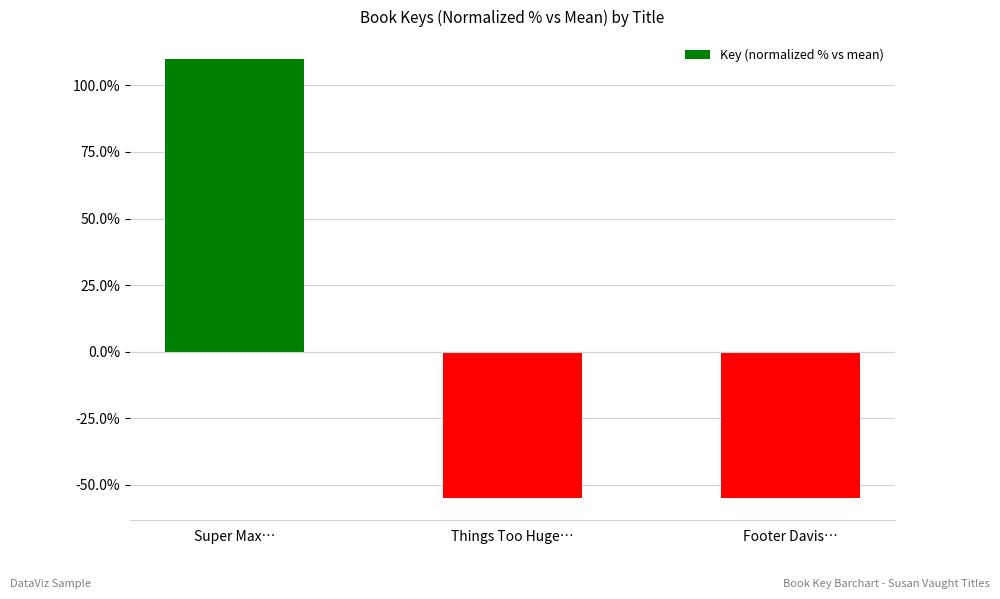

What is the minimum value shown in the chart?

-54.9